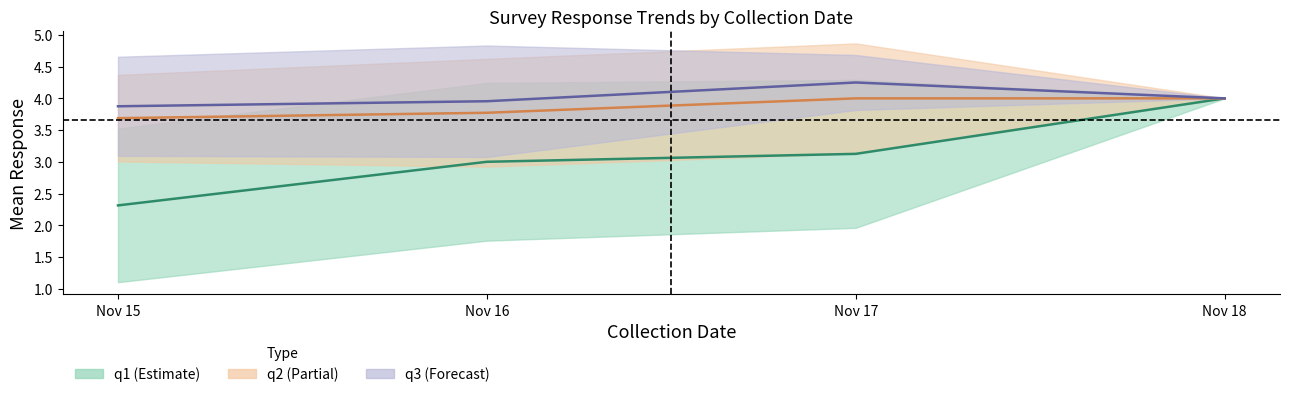

True or false: q1 mean and q2 mean cross at least once.

False